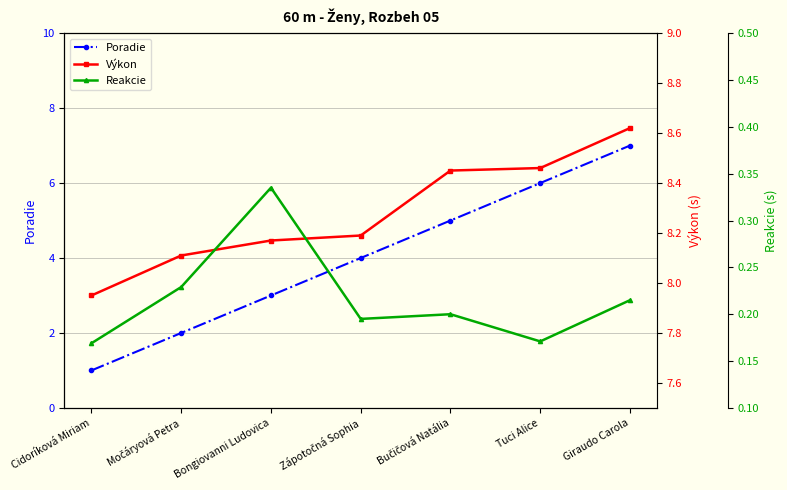

Reading left to right, list all the values displayed in this chart.

Poradie: 1.0	2.0	3.0	4.0	5.0	6.0	7.0
Výkon: 8.0	8.1	8.2	8.2	8.4	8.5	8.6
Reakcie: 0.2	0.2	0.3	0.2	0.2	0.2	0.2